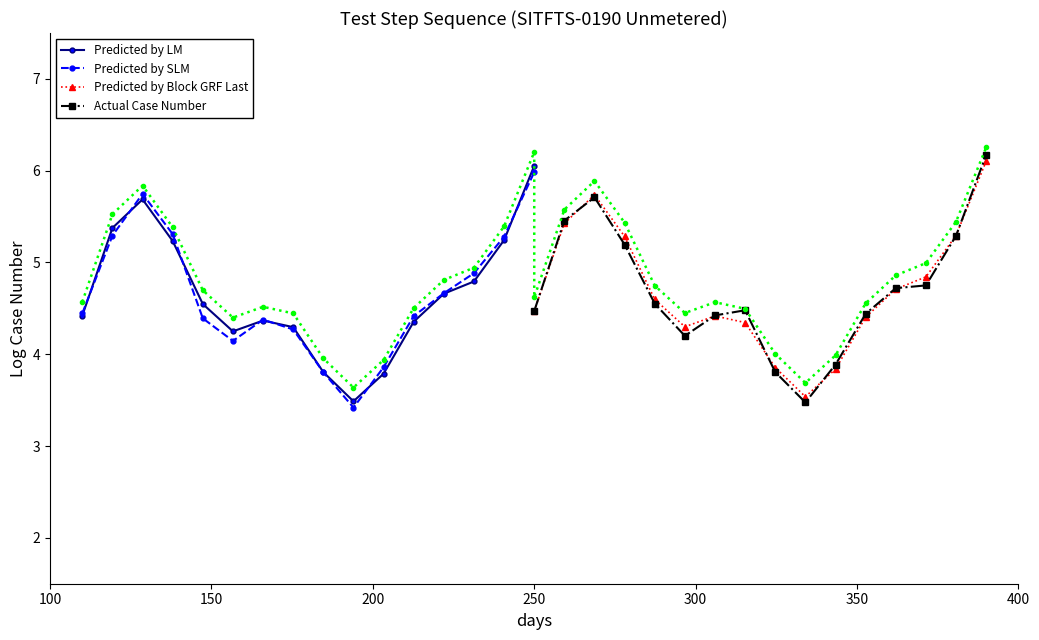

Reading right to left, extract all data points from this chart.

Predicted by LM: 6.1	5.2	4.8	4.7	4.4	3.8	3.5	3.8	4.3	4.4	4.2	4.5	5.2	5.7	5.4	4.4
Predicted by SLM: 6.0	5.3	4.9	4.7	4.4	3.9	3.4	3.8	4.3	4.4	4.1	4.4	5.3	5.7	5.3	4.4
Predicted by Block GRF Last: 6.1	5.3	4.8	4.7	4.4	3.8	3.5	3.9	4.3	4.4	4.3	4.6	5.3	5.7	5.4	4.5
Actual Case Number: 6.2	5.3	4.8	4.7	4.4	3.9	3.5	3.8	4.5	4.4	4.2	4.6	5.2	5.7	5.5	4.5